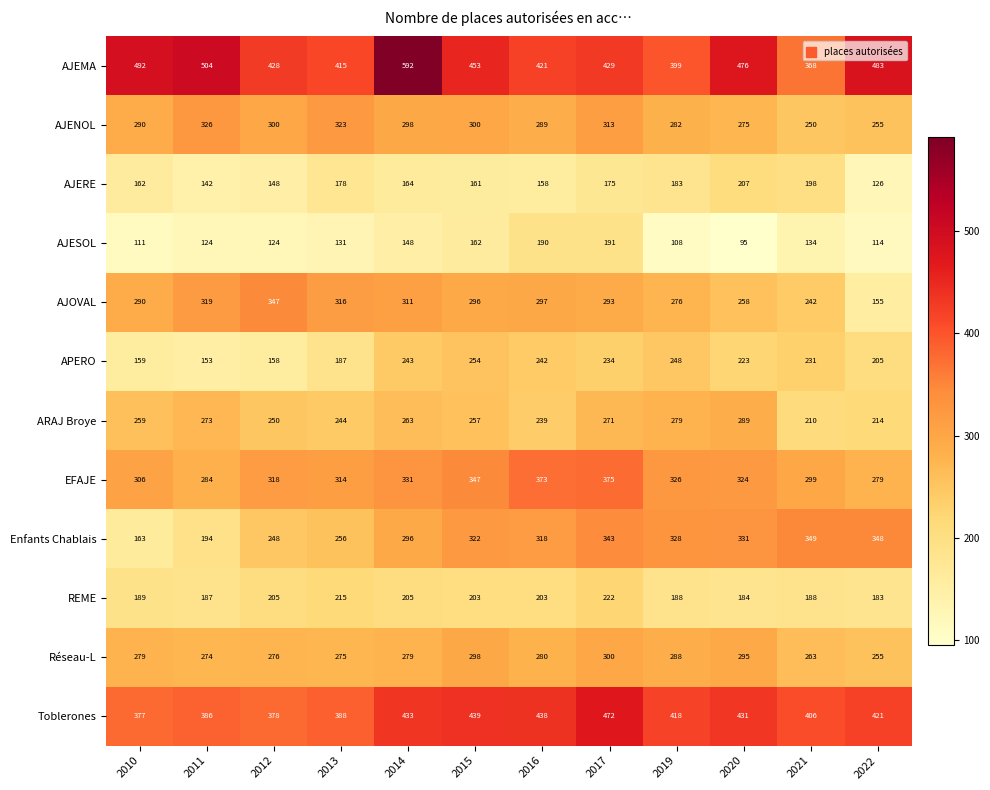

At how many categories does at least one series exceed 126?

12